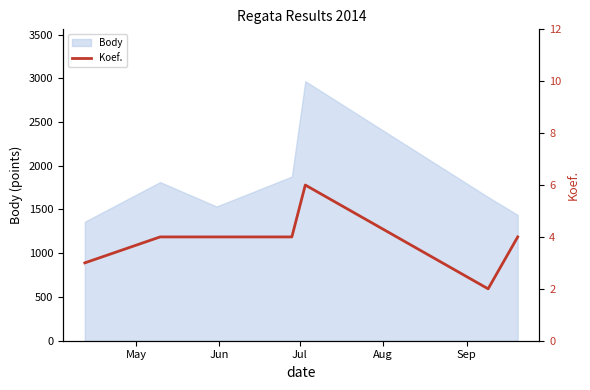

Count the number of categories in the chart.

7